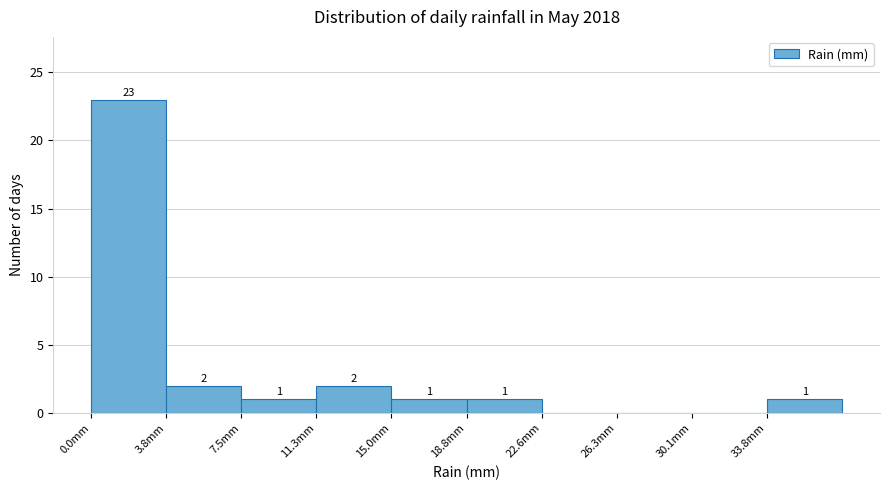

Which range on the x-axis has the tallest bar?

0.0 to 4.0